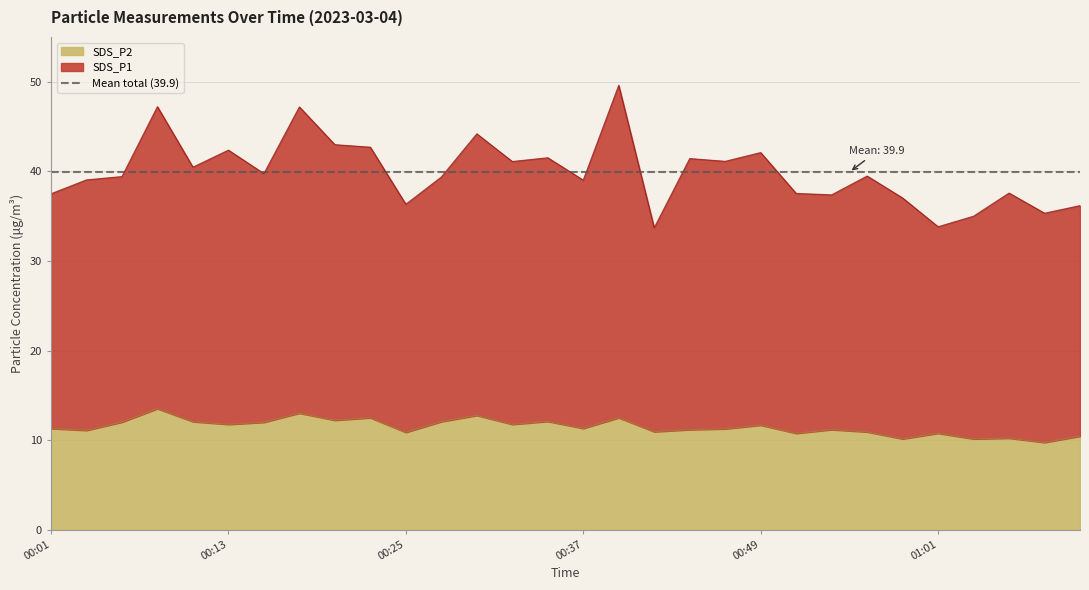

Which series has the largest total across all categories?

SDS_P1